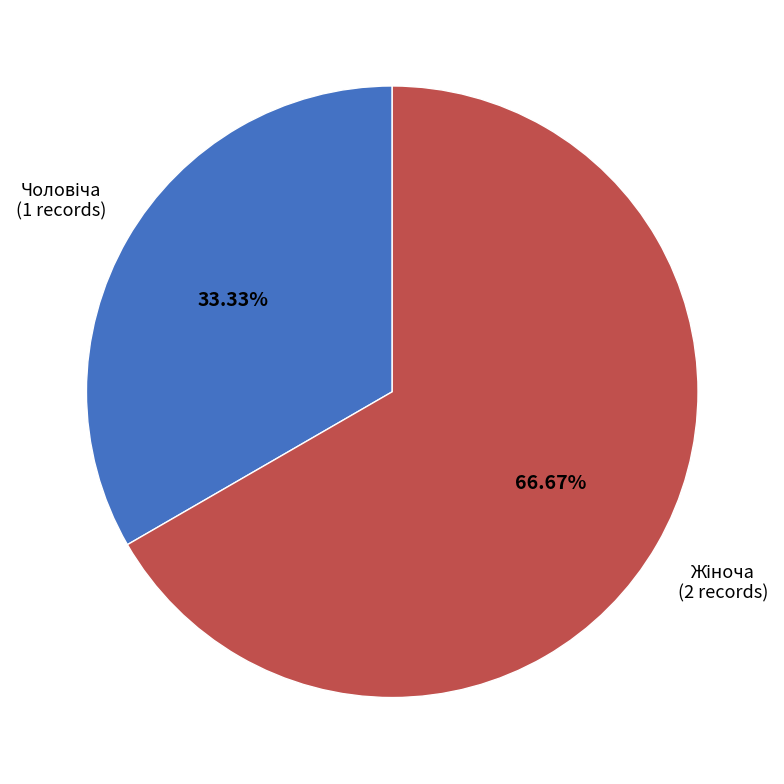

Is there a majority slice in this chart?

Yes